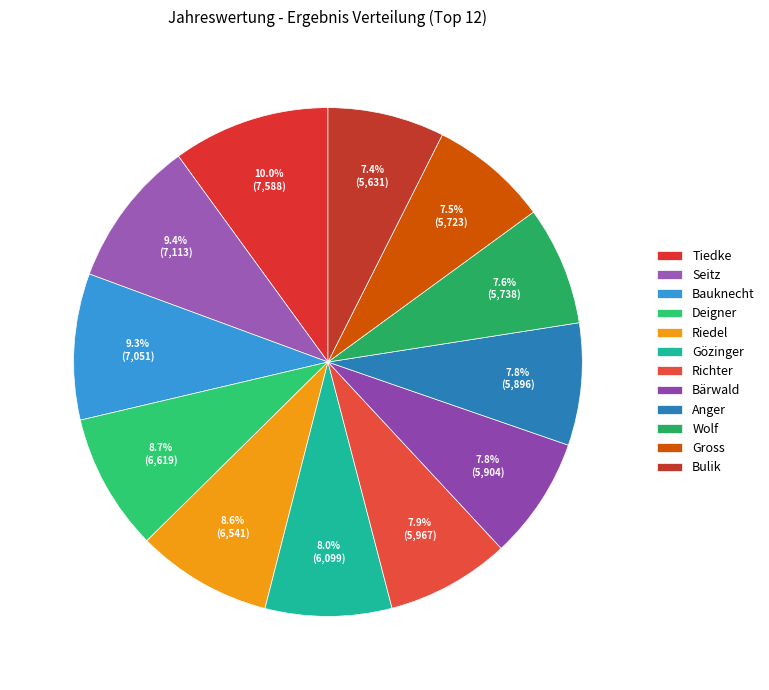

What percentage is the Bärwald slice, to the nearest percent?

8%